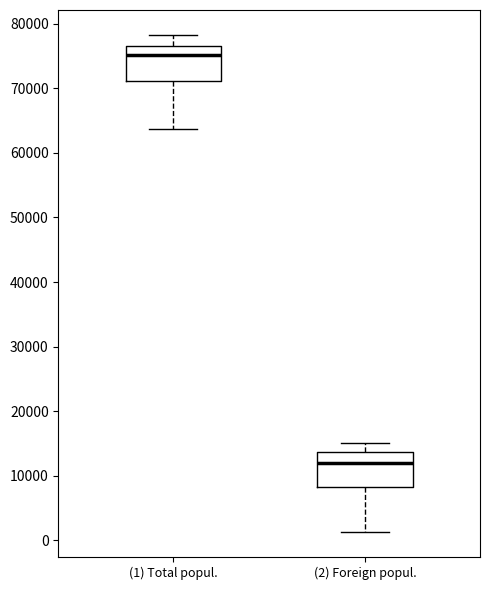

Reading left to right, transcribe this box plot: for each box, give where its median line is, the range the box spans, and where its two whiskers end, as read against the y-axis. The values are not printed on the chart, so give them approximately, as read against the axis.

(1) Total popul.: median 75000, box 71000 to 77000, whiskers 64000 to 78000
(2) Foreign popul.: median 12000, box 8000 to 14000, whiskers 1000 to 15000